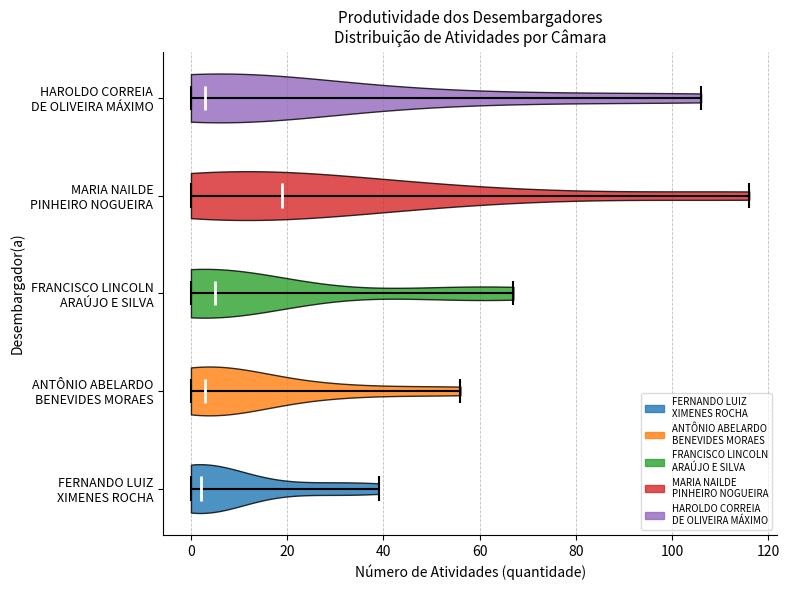

Reading bottom to top, read every violin against the x-axis: where its median line is, and the lowest and highest points it reaches. The values are not printed on the chart, so give them approximately, as read against the axis.

FERNANDO LUIZ XIMENES ROCHA: median line 2, lowest point 0, highest point 40
ANTÔNIO ABELARDO BENEVIDES MORAES: median line 4, lowest point 0, highest point 56
FRANCISCO LINCOLN ARAÚJO E SILVA: median line 6, lowest point 0, highest point 68
MARIA NAILDE PINHEIRO NOGUEIRA: median line 20, lowest point 0, highest point 116
HAROLDO CORREIA DE OLIVEIRA MÁXIMO: median line 4, lowest point 0, highest point 106